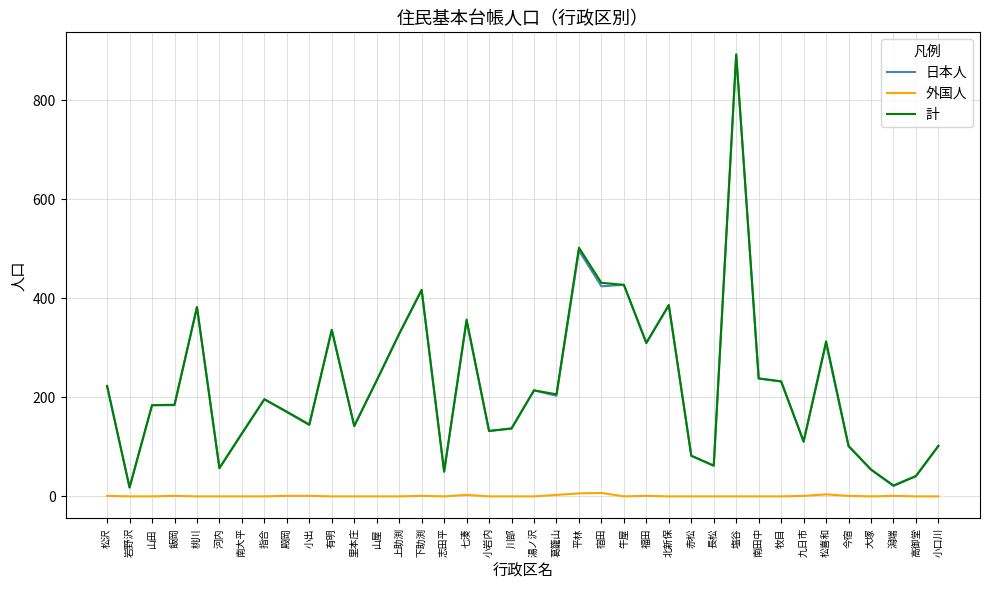

Does the chart have visible grid lines?

Yes